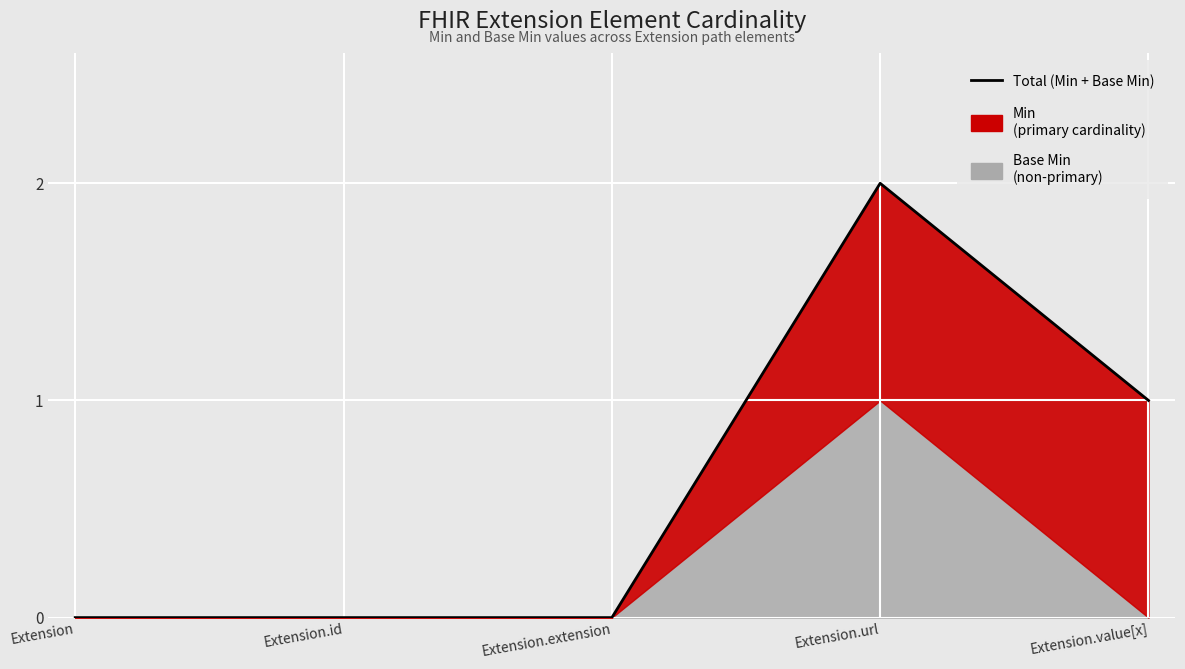

Which label corresponds to the largest value in the chart?

Extension.url